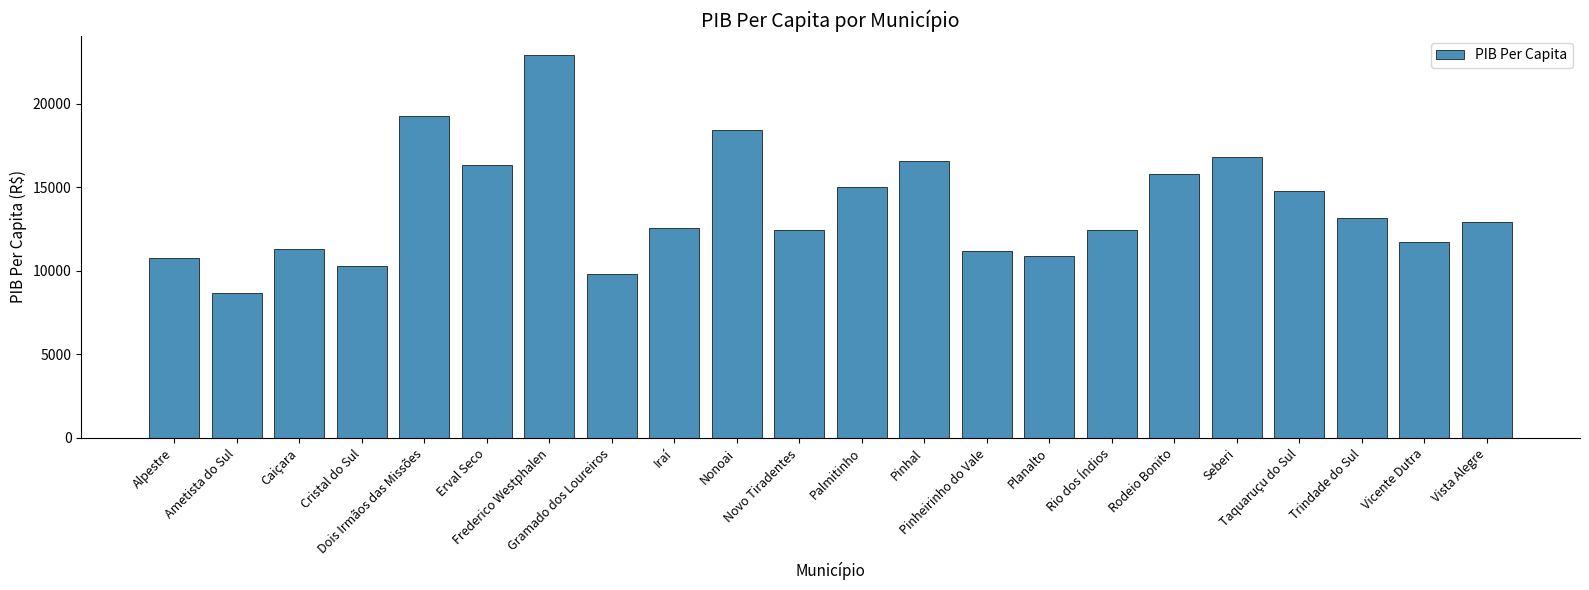

Count the number of categories in the chart.

22